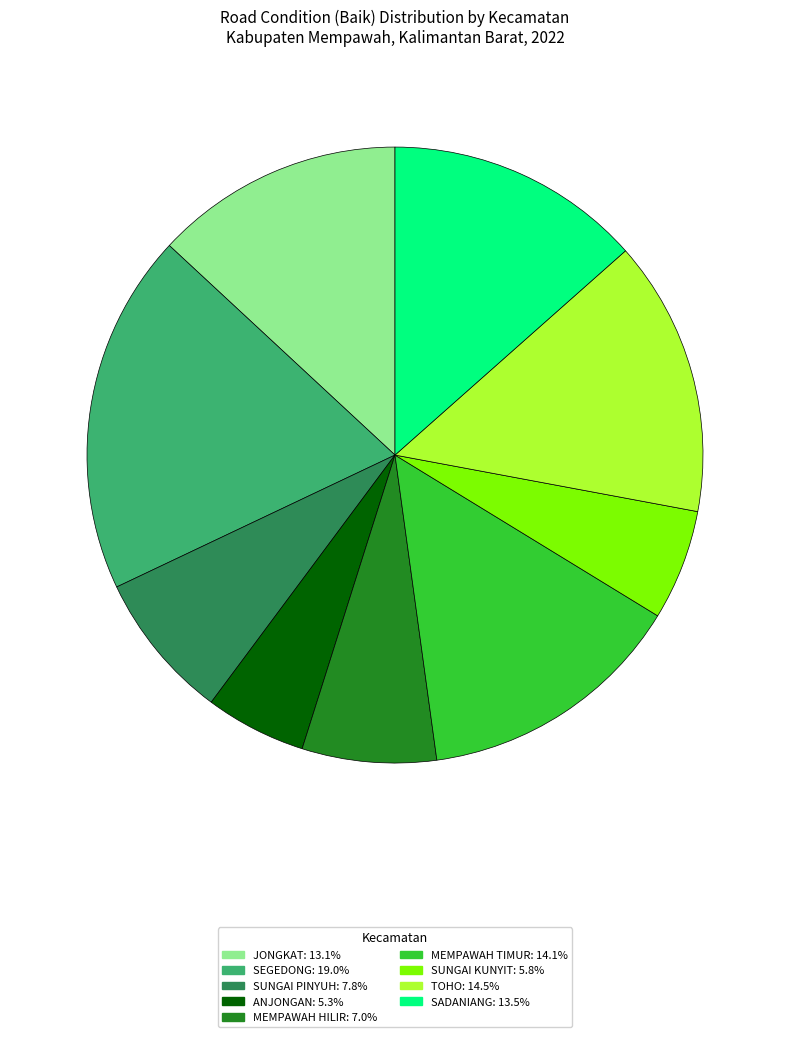

Is there any slice that represents more than half of the pie?

No